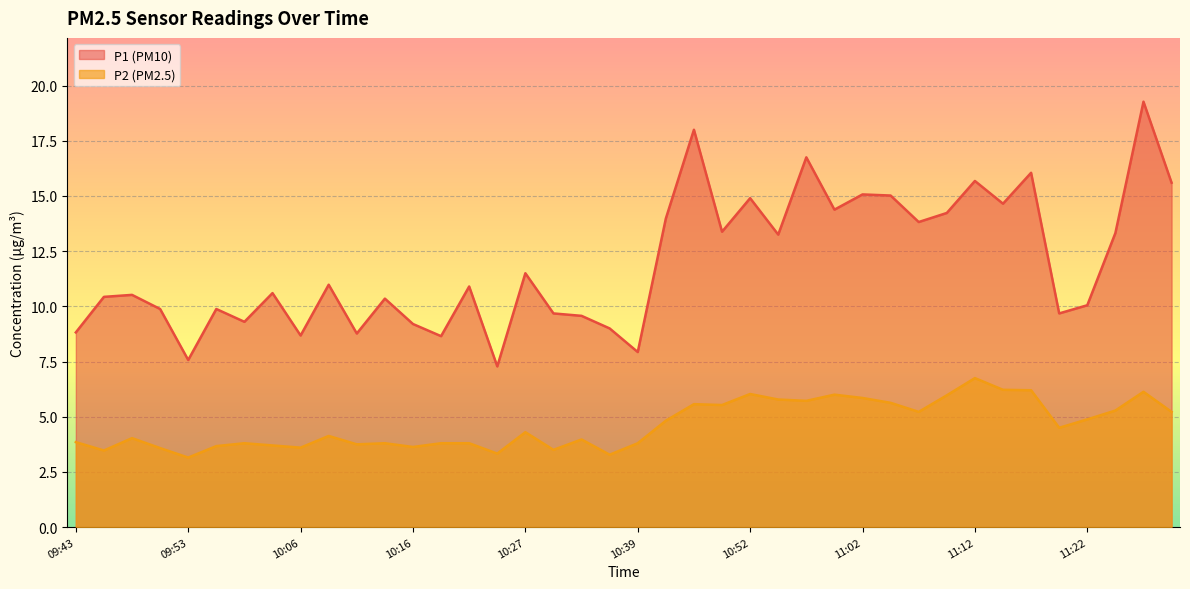

In P2, how many points are higher than both neighbors (excluding endpoints)?

11